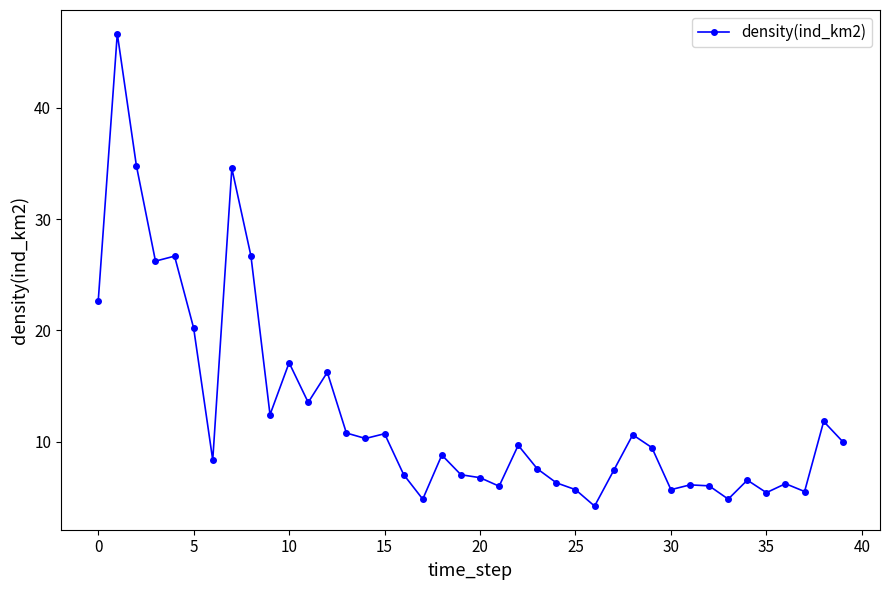

What is the minimum value shown in the chart?

4.2